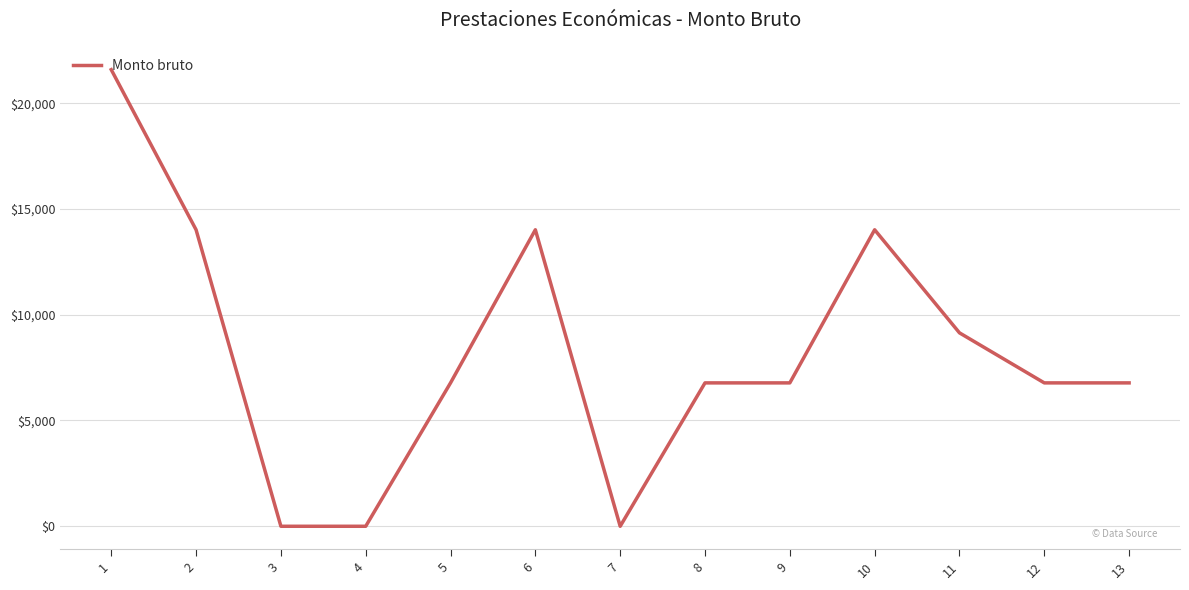

What is the sum of the values at 2 and 7?

14015.5